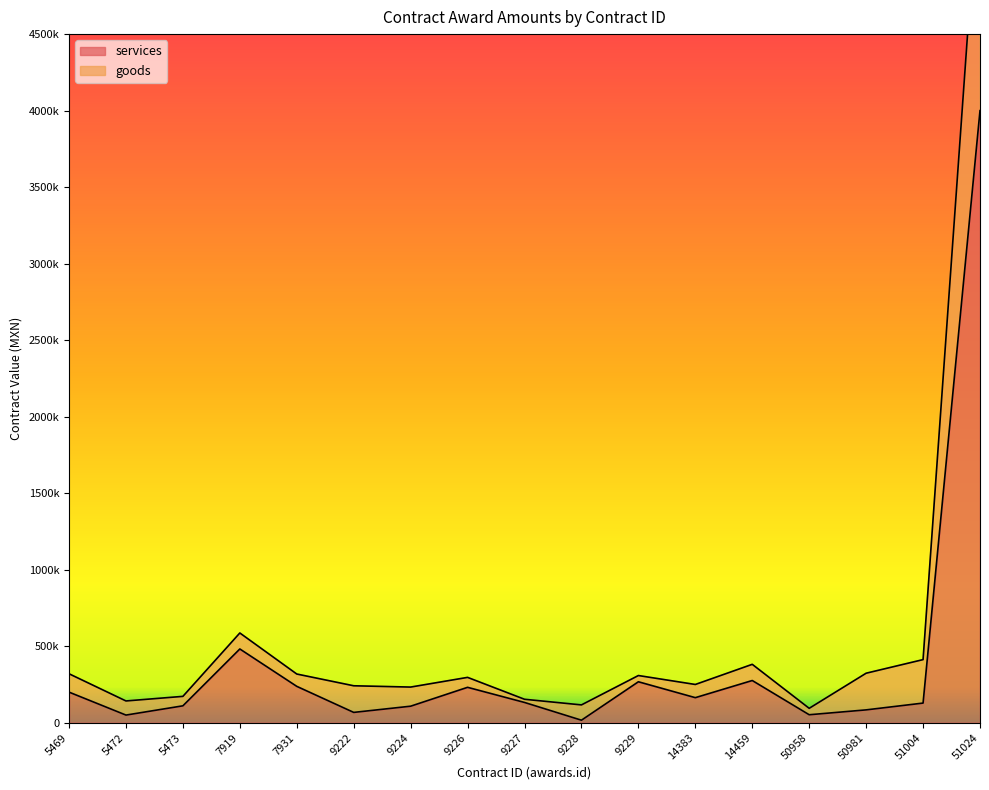

Reading left to right, extract all data points from this chart.

services: 5469=200000.0	5472=50000.0	5473=110500.0	7919=482000.0	7931=237719.9	9222=67500.0	9224=108054.0	9226=231380.8	9227=132500.0	9228=16530.0	9229=267660.1	14383=163793.1	14459=275862.1	50958=52200.0	50981=84000.0	51004=128448.3	51024=4000000.0
goods: 5469=320000.0	5472=142307.7	5473=172304.8	7919=586500.0	7931=318278.5	9222=241475.5	9224=233054.0	9226=296380.8	9227=153333.3	9228=116530.0	9229=308449.8	14383=250000.0	14459=381668.5	50958=94200.0	50981=323599.6	51004=412448.3	51024=5641977.4